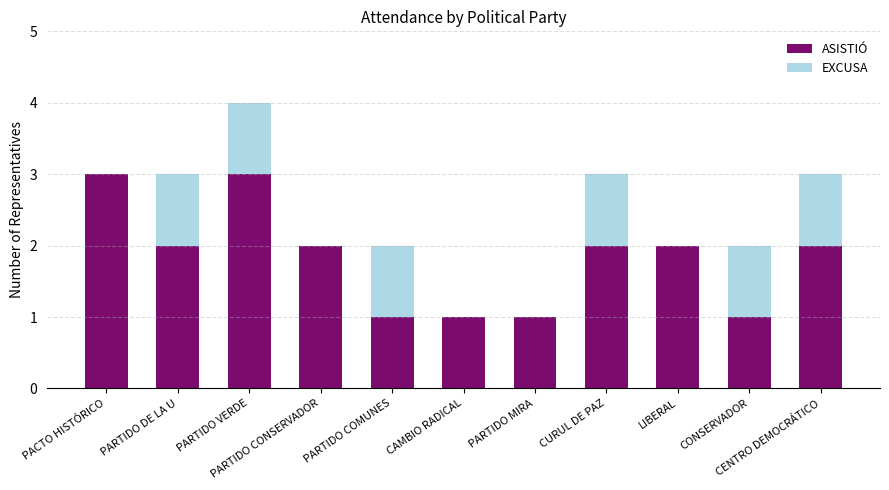

What value does the ASISTIÓ series have at PACTO HISTÓRICO?

3